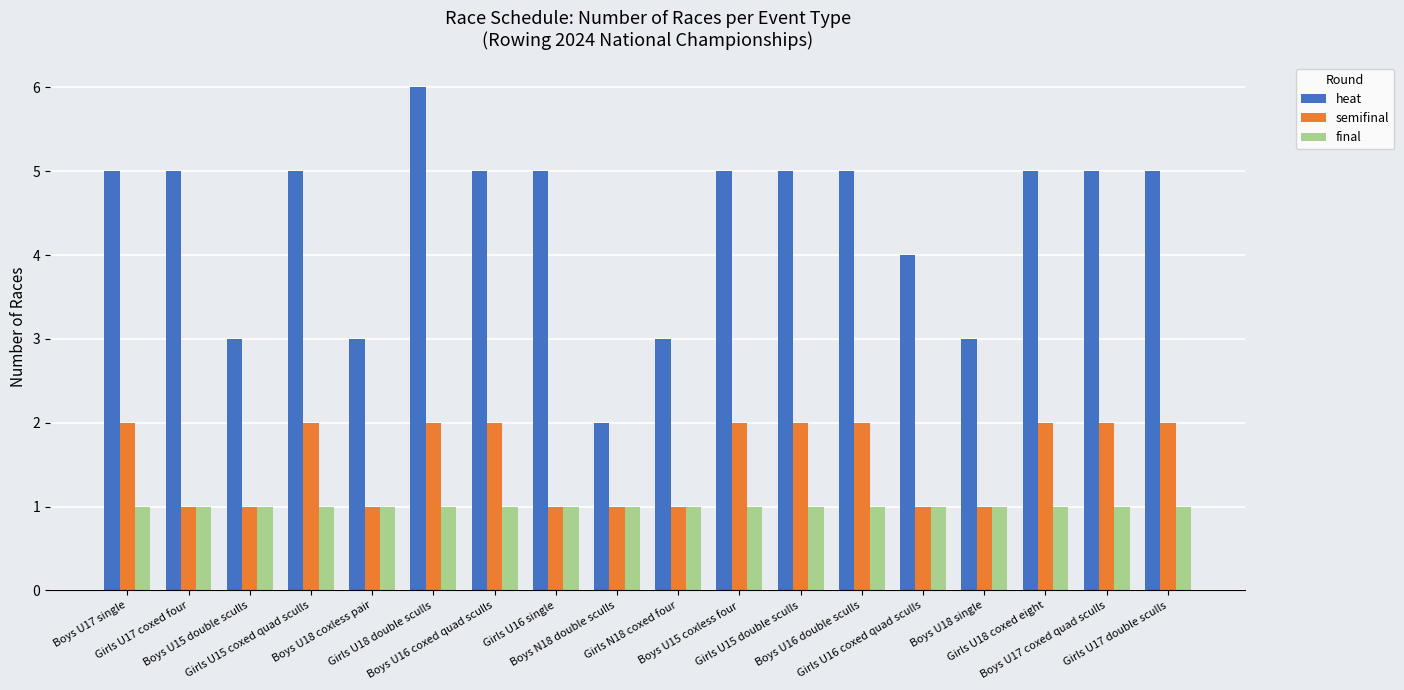

At how many categories does at least one series exceed 1?

18